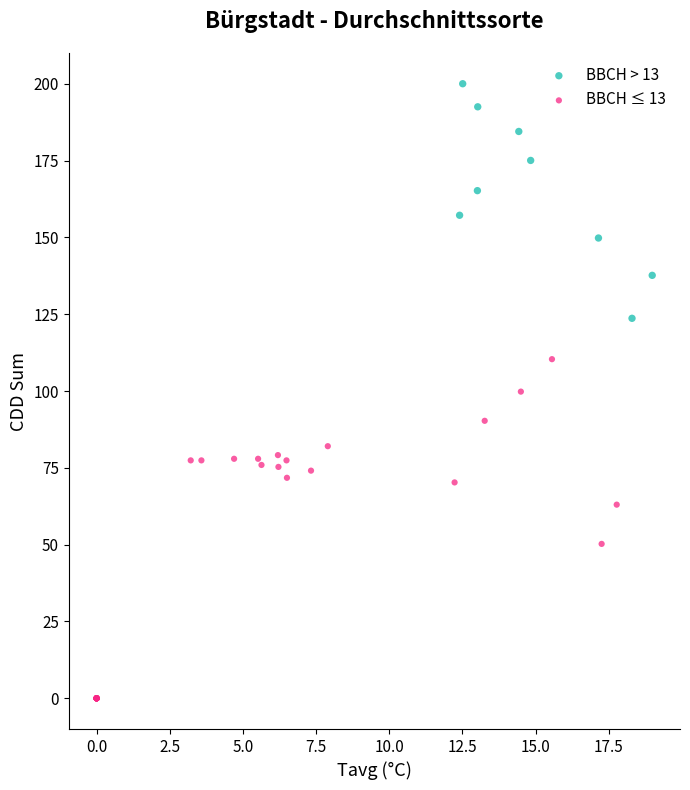

Which series has the largest Y range (max minus min)?

BBCH ≤ 13